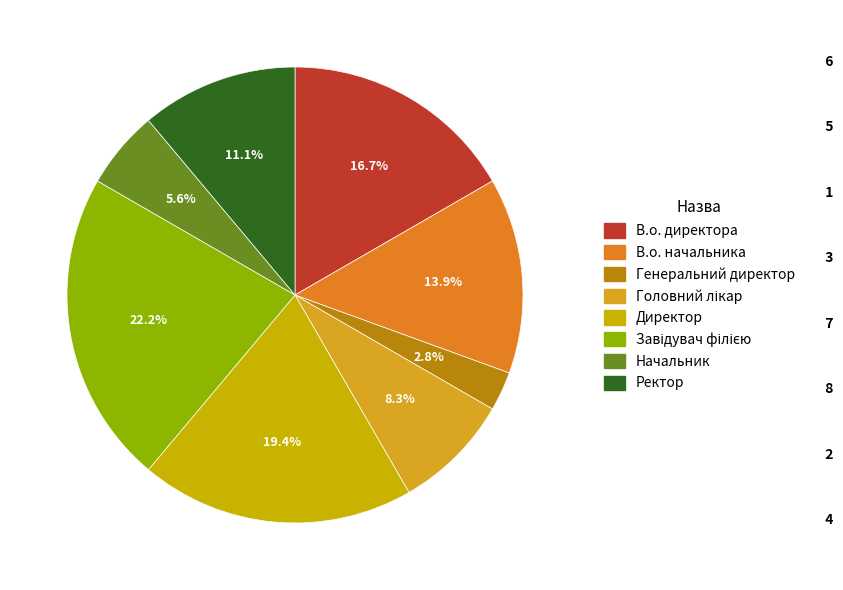

How many segments does this pie chart have?

8